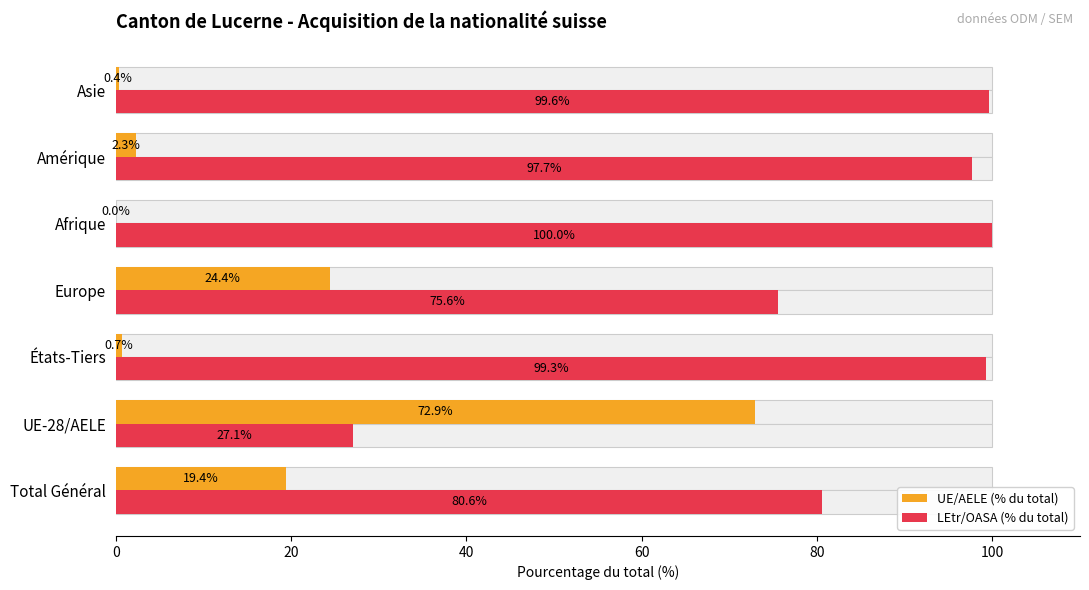

What is the difference between the highest and lowest values at 20?

45.8